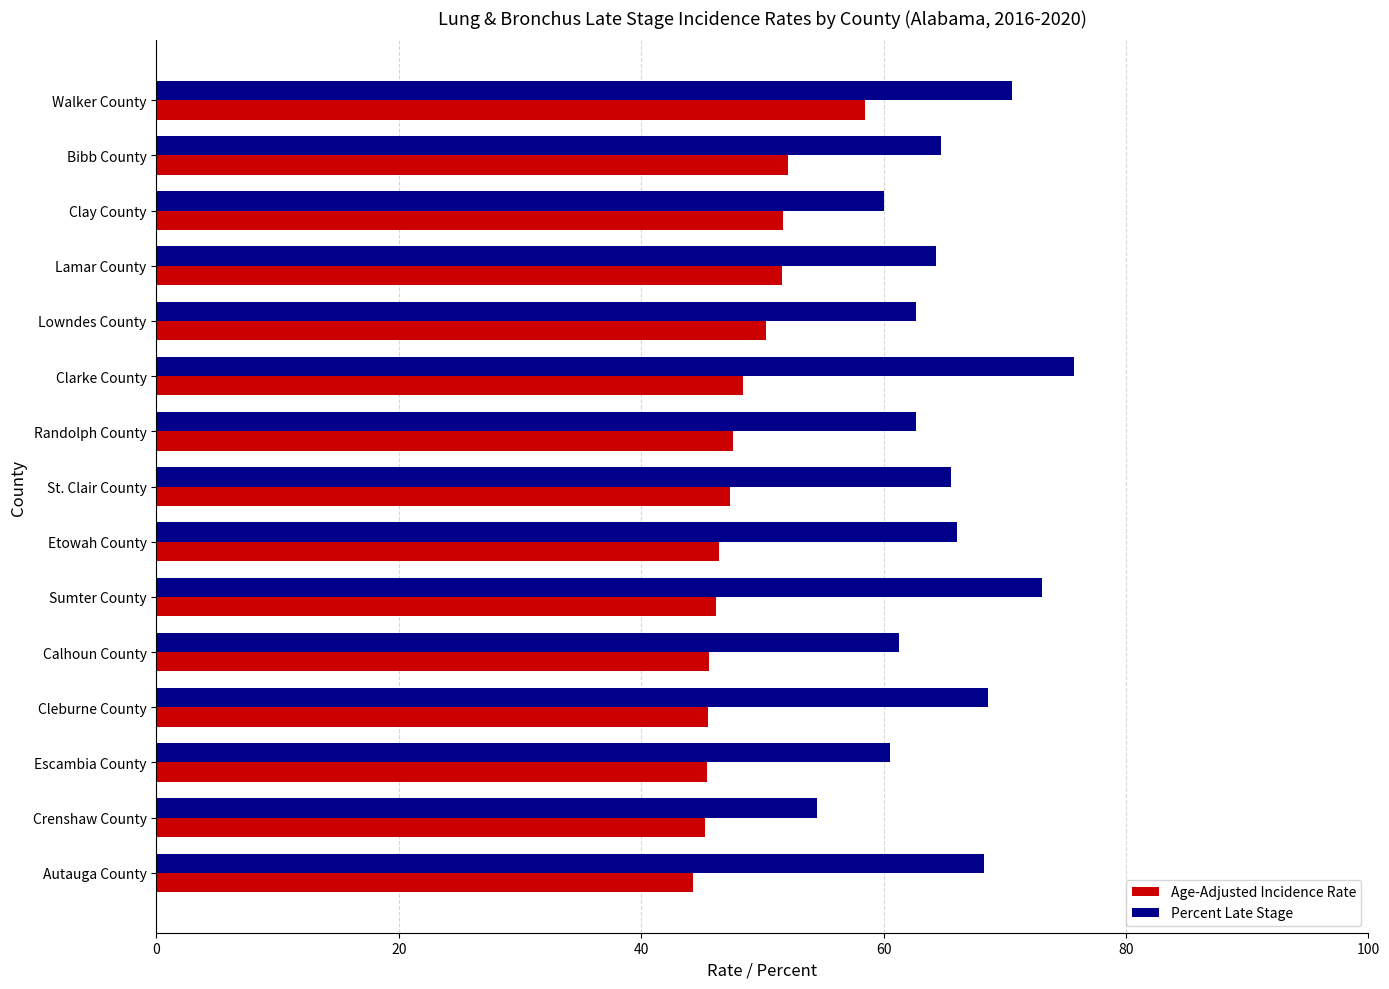

Which series has the largest total across all categories?

Percent Late Stage